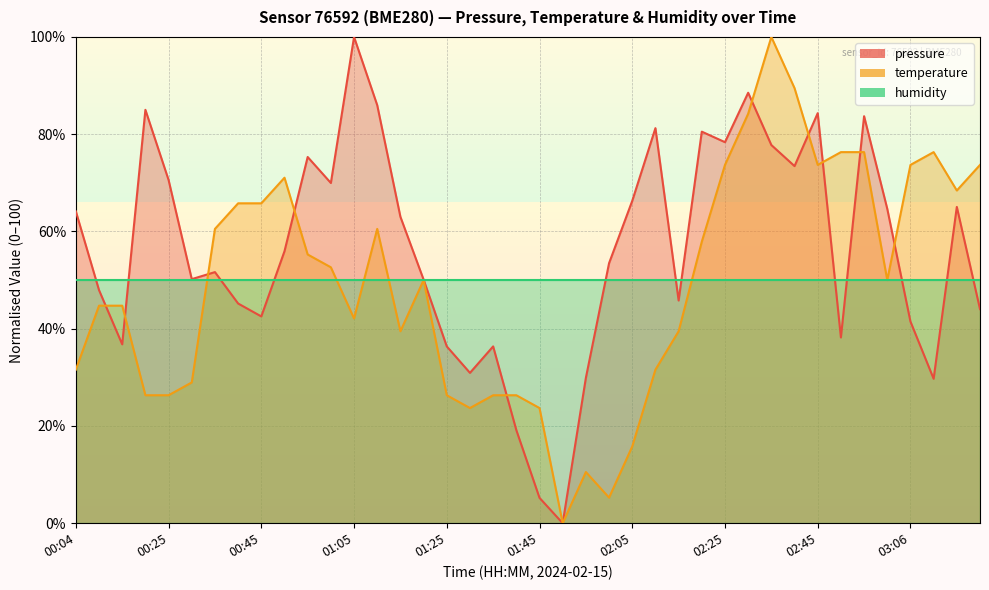

Reading left to right, extract all data points from this chart.

pressure: 64.1	47.9	36.8	85.0	70.6	50.2	51.6	45.2	42.5	55.9	75.3	70.0	100.0	86.0	63.0	50.1	36.4	30.9	36.4	19.1	5.2	0.0	29.9	53.5	66.3	81.2	45.8	80.5	78.4	88.5	77.8	73.4	84.3	38.2	83.7	64.7	41.5	29.7	65.0	44.0
temperature: 31.6	44.7	44.7	26.3	26.3	28.9	60.5	65.8	65.8	71.1	55.3	52.6	42.1	60.5	39.5	50.0	26.3	23.7	26.3	26.3	23.7	0.0	10.5	5.3	15.8	31.6	39.5	57.9	73.7	84.2	100.0	89.5	73.7	76.3	76.3	50.0	73.7	76.3	68.4	73.7